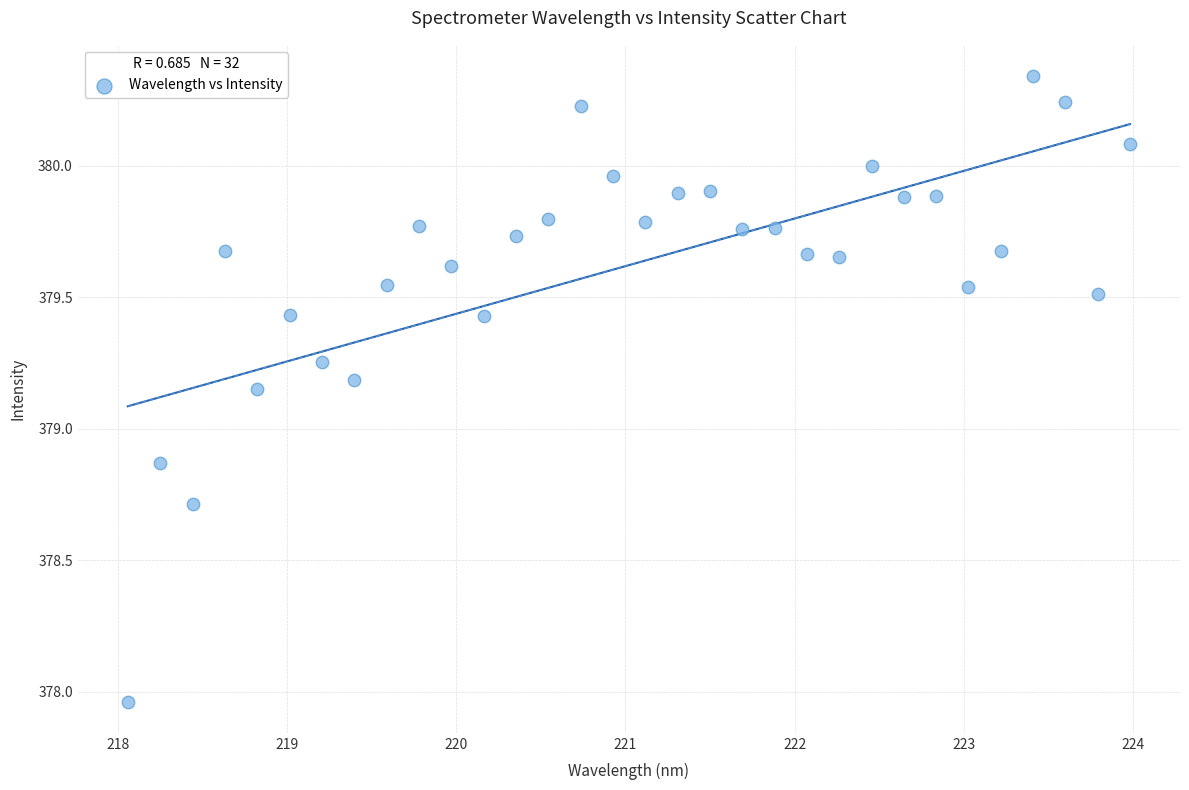

What is the range of X values (max minus min)?

5.9